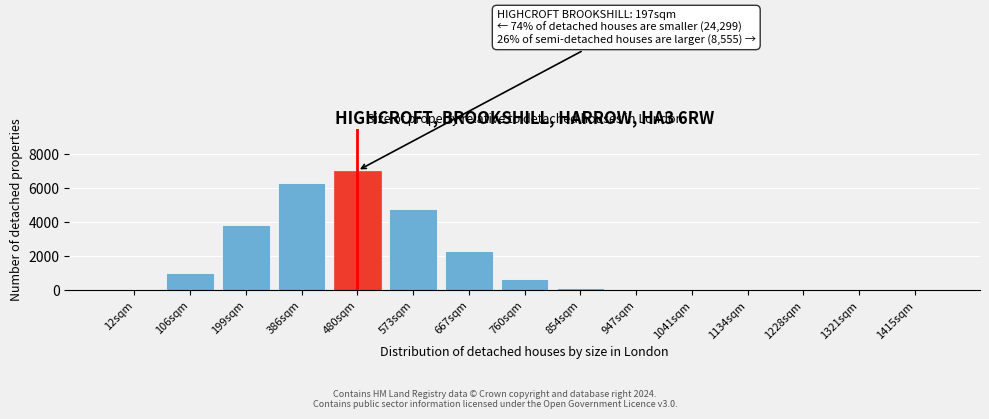

True or false: the data shows 2307 at 667sqm.

True